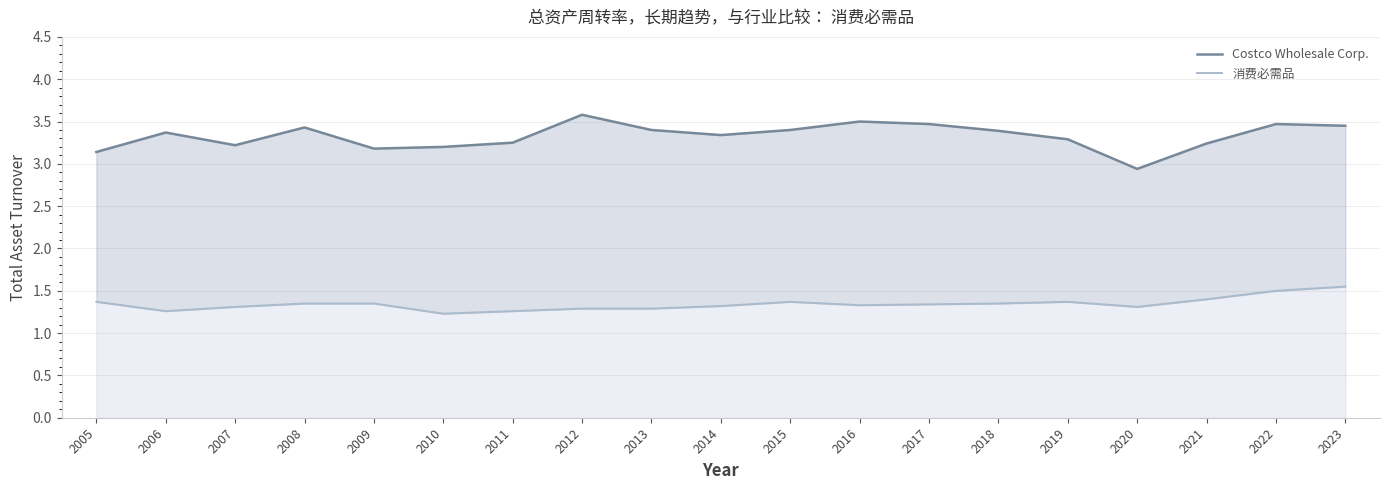

What is the average value of the 消费必需品 series?

1.3